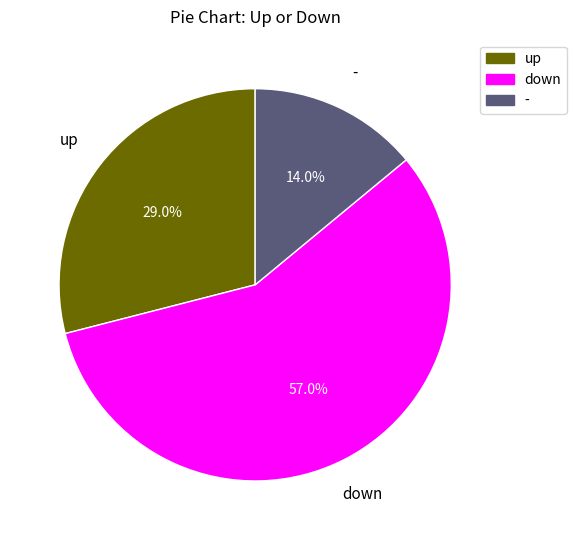

True or false: - accounts for 25% of the total.

False